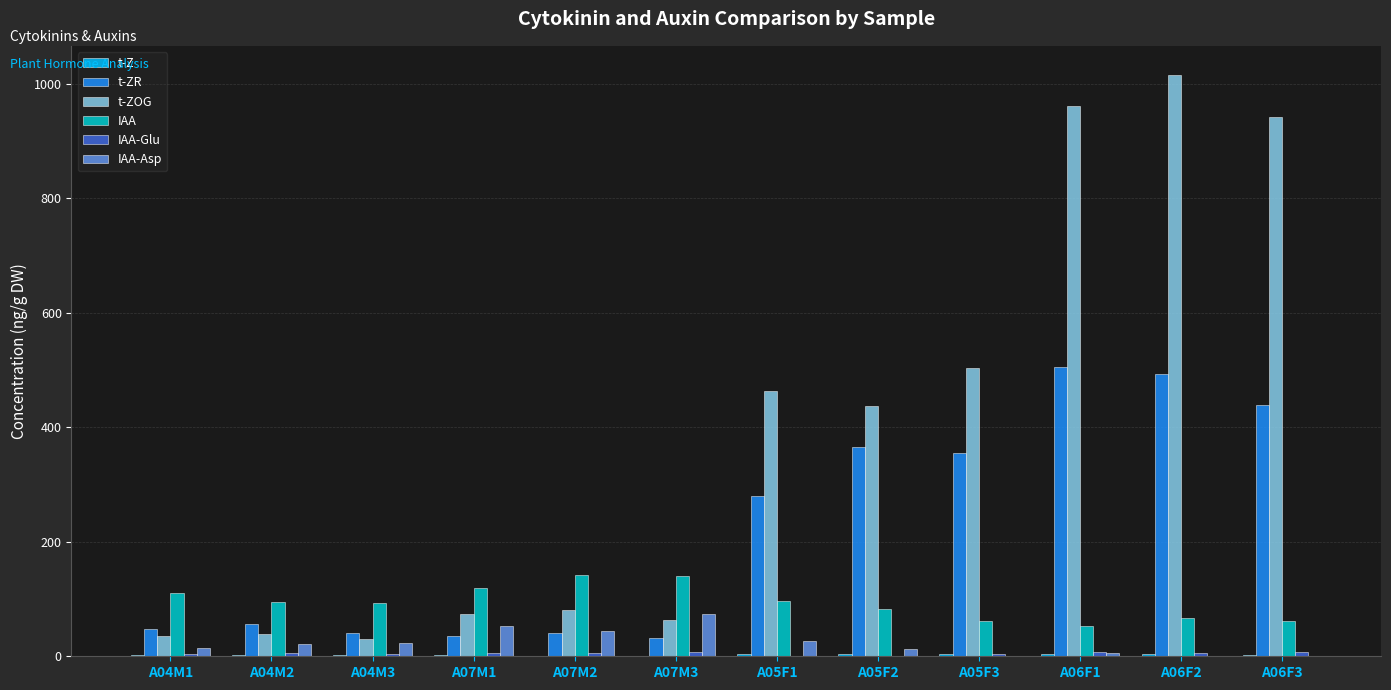

The IAA series shows 97.1 at A05F3. True or false?

False